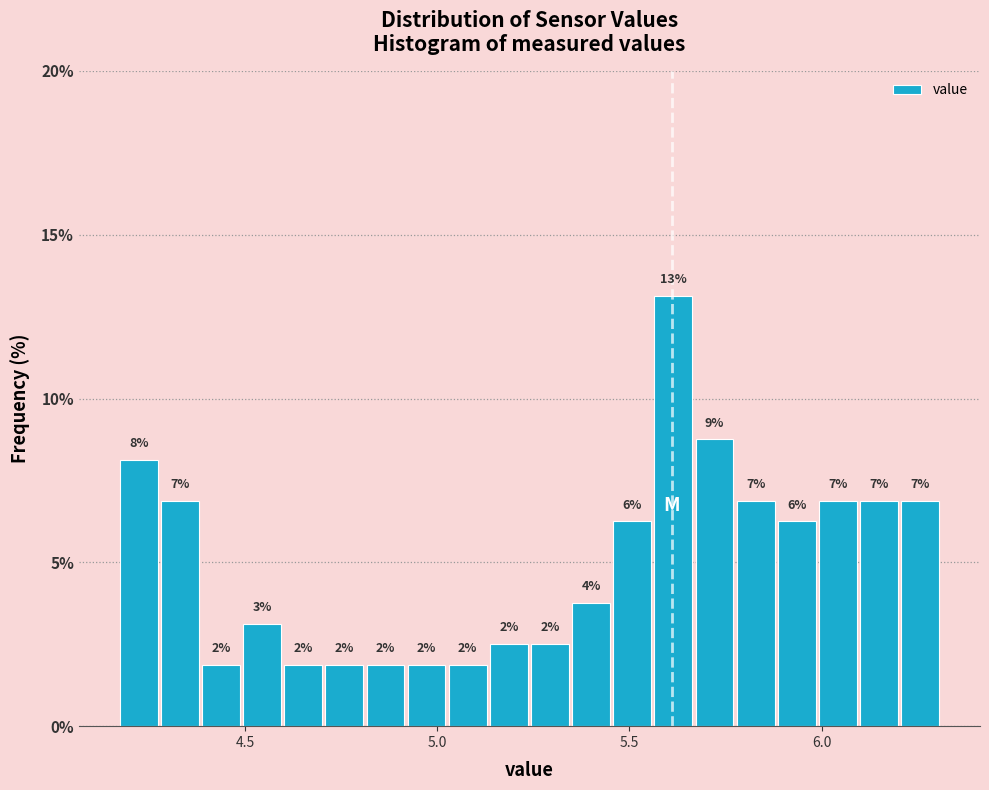

Around what value on the x-axis is the tallest bar? Give the approximate position of its centre, as read against the axis.

5.60